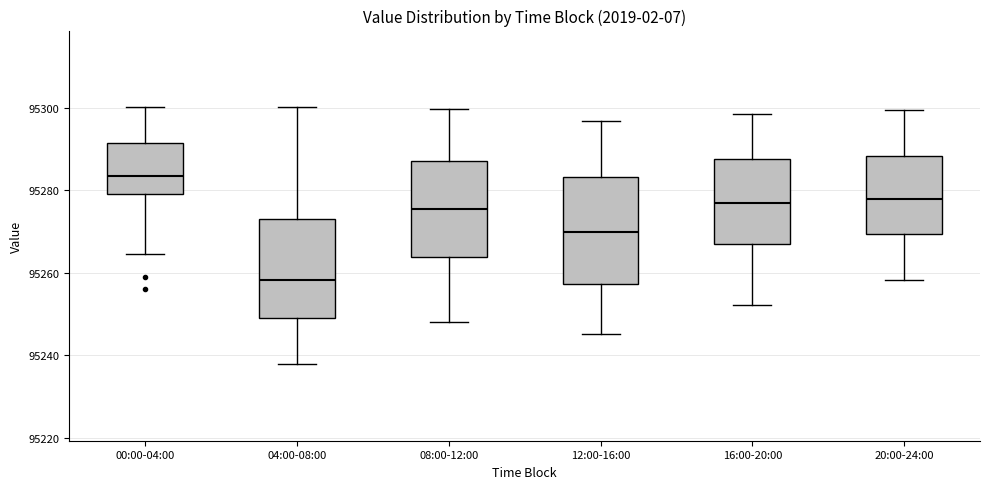

Where does the upper whisker of the box for 00:00-04:00 end on the y-axis? The values are not printed on the chart, so give them approximately, as read against the axis.

95300